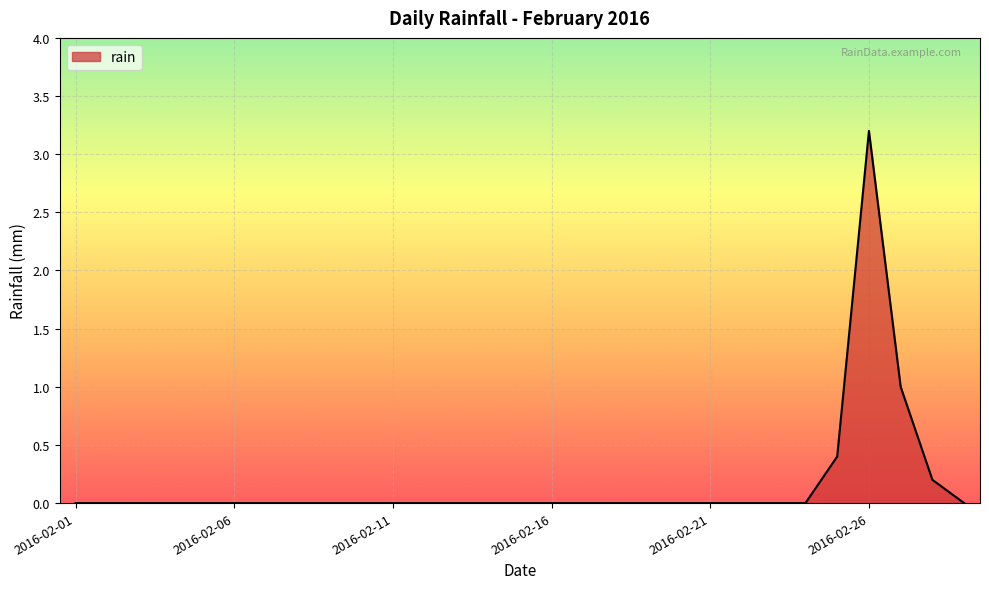

How many series are shown in this chart?

1